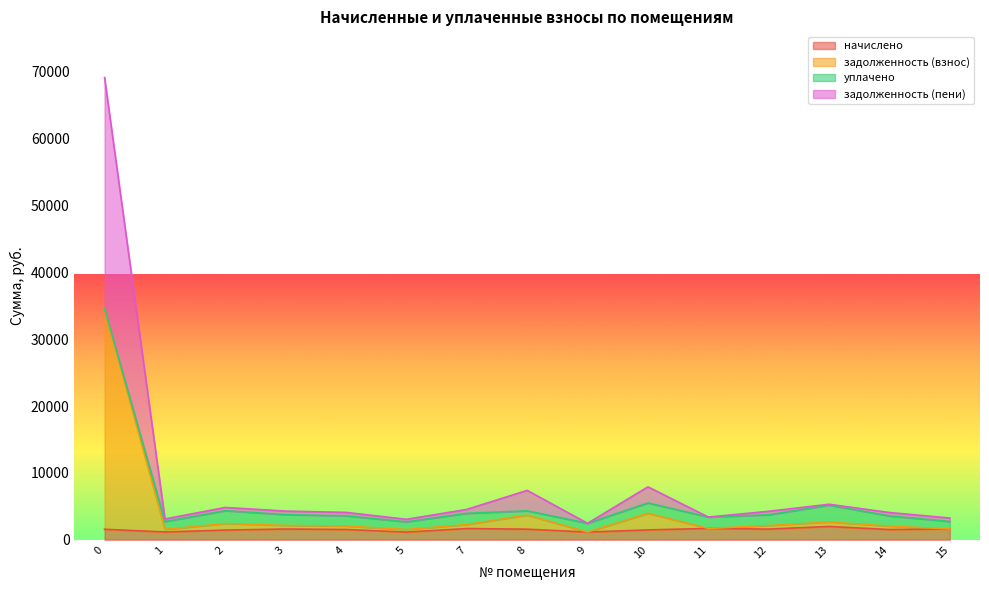

The value of начислено at 7 is 1677.6. True or false?

True